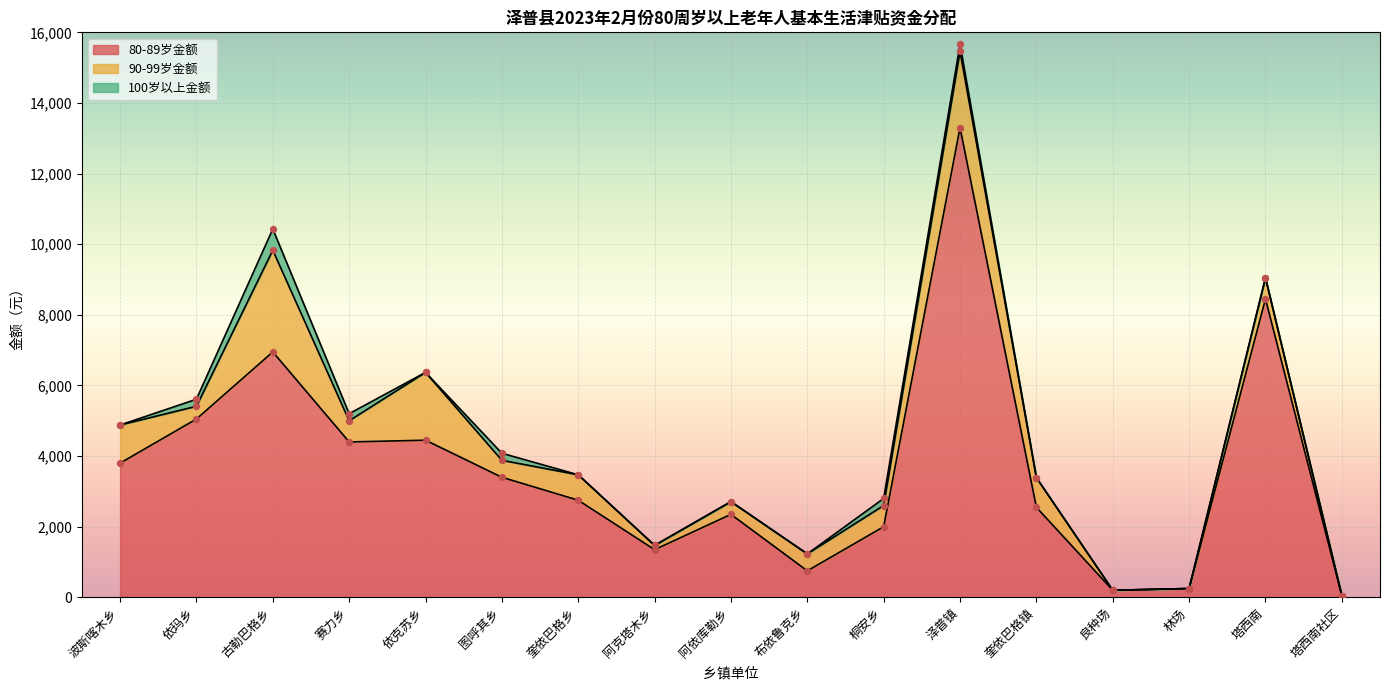

At how many categories does at least one series exceed 11644?

1